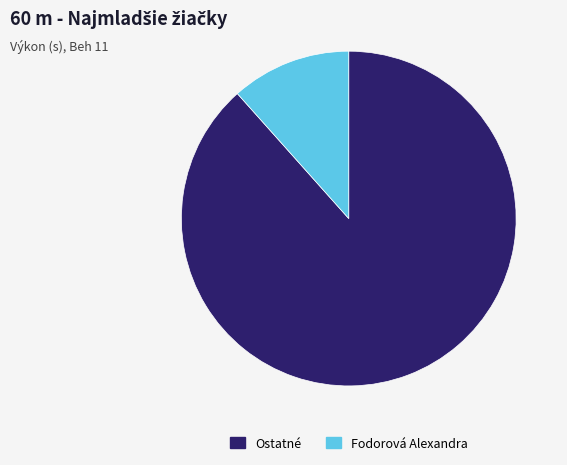

What is the ratio of the value at Ostatné to the value at Fodorová Alexandra?

7.6